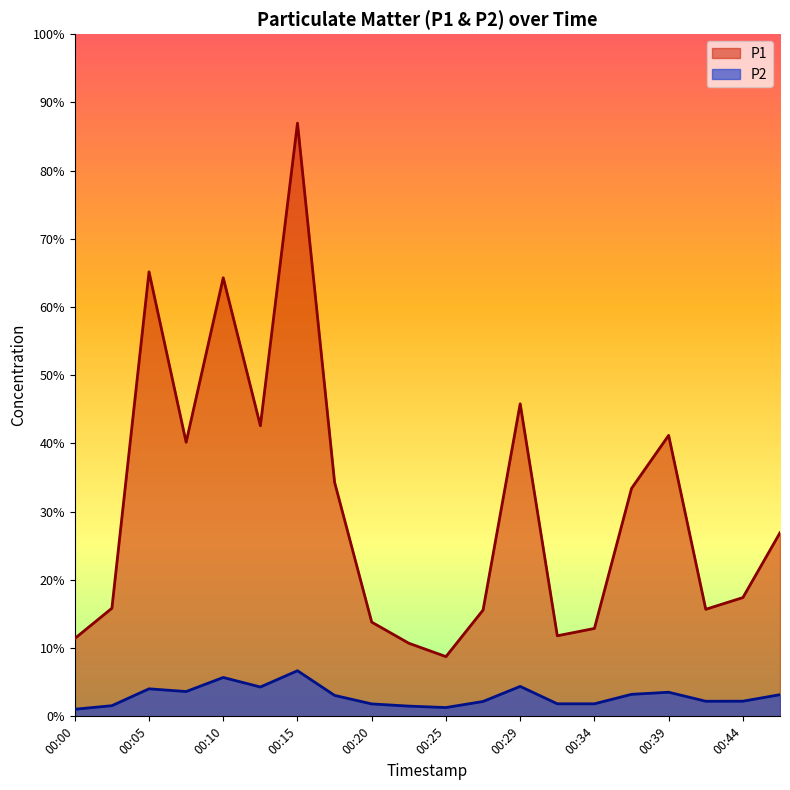

At which category does the chart reach its minimum across all series?

00:00